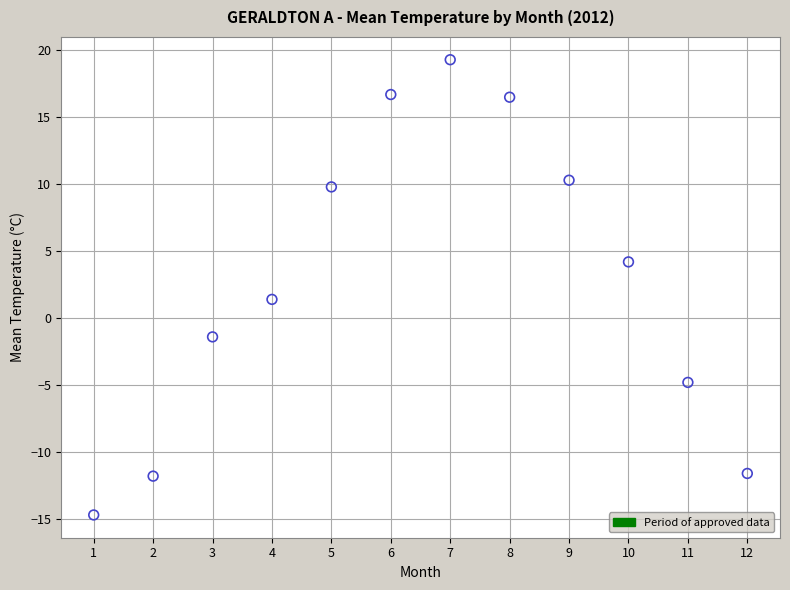

What Y value in the scatter plot is closest to 2?

1.4